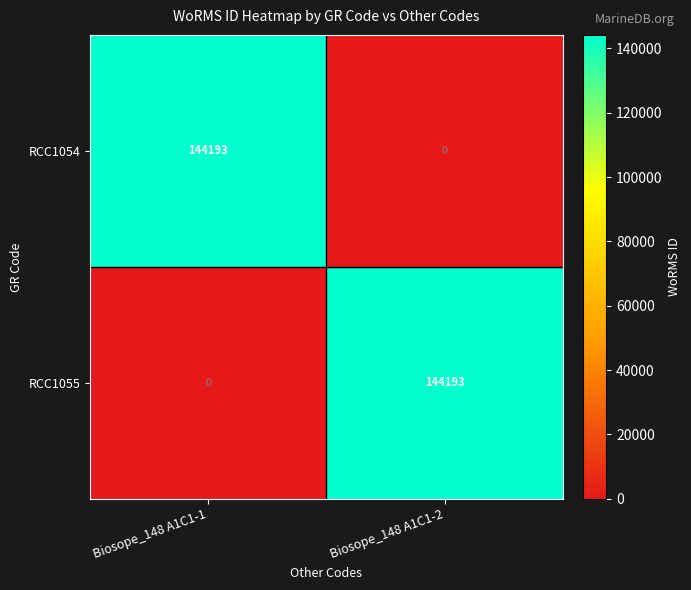

Where is RCC1055 nearest to the value 72096?

Biosope_148 A1C1-1